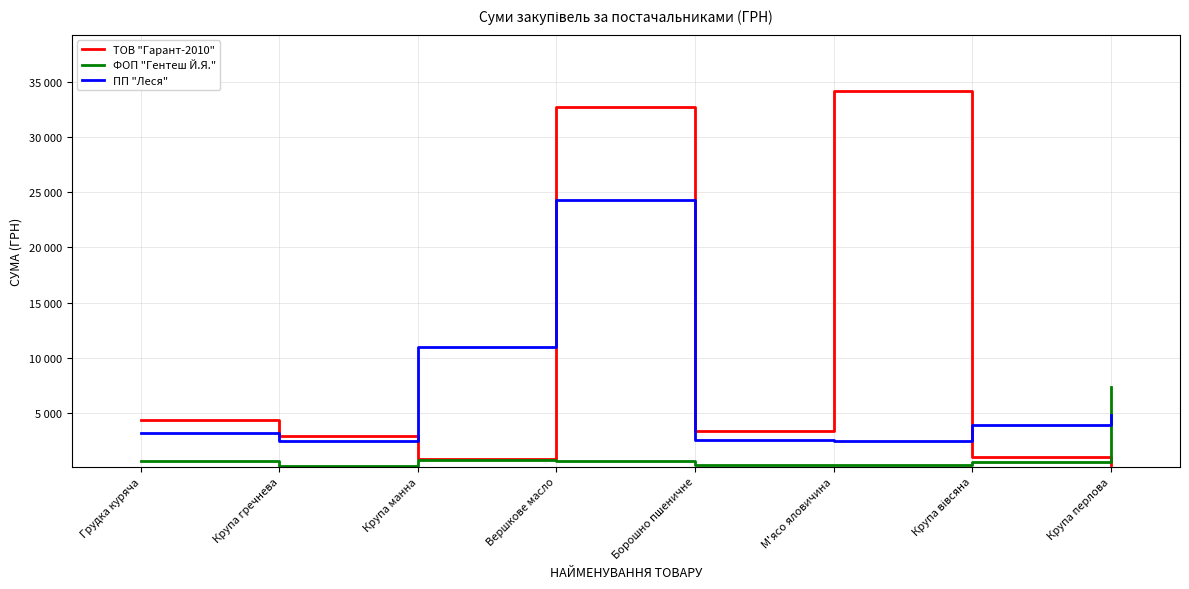

What is the maximum value for ПП "Леся"?

24242.4